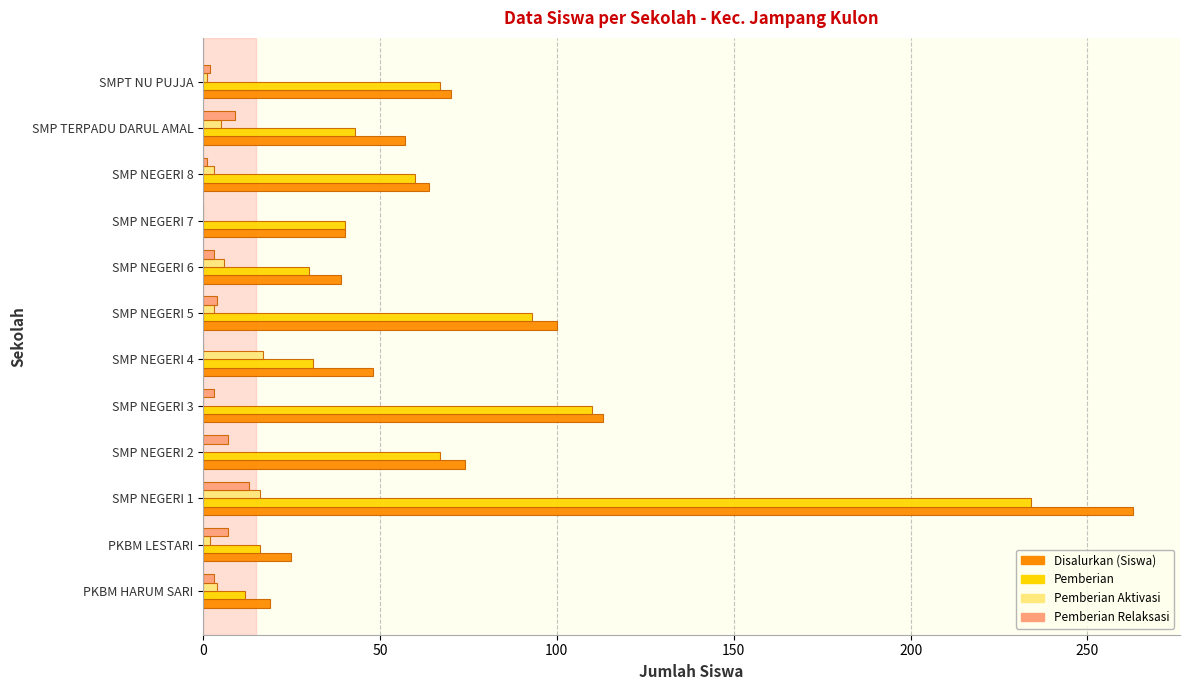

What is the sum of all Disalurkan (Siswa) values?

912